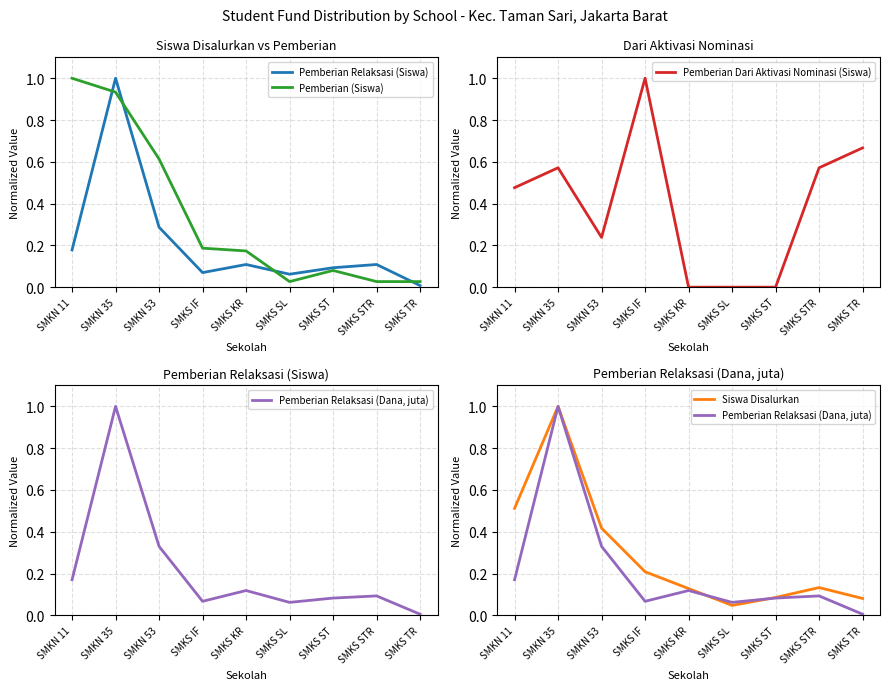

True or false: Pemberian Relaksasi (Siswa) has more than 2 points higher than both neighbors.

True